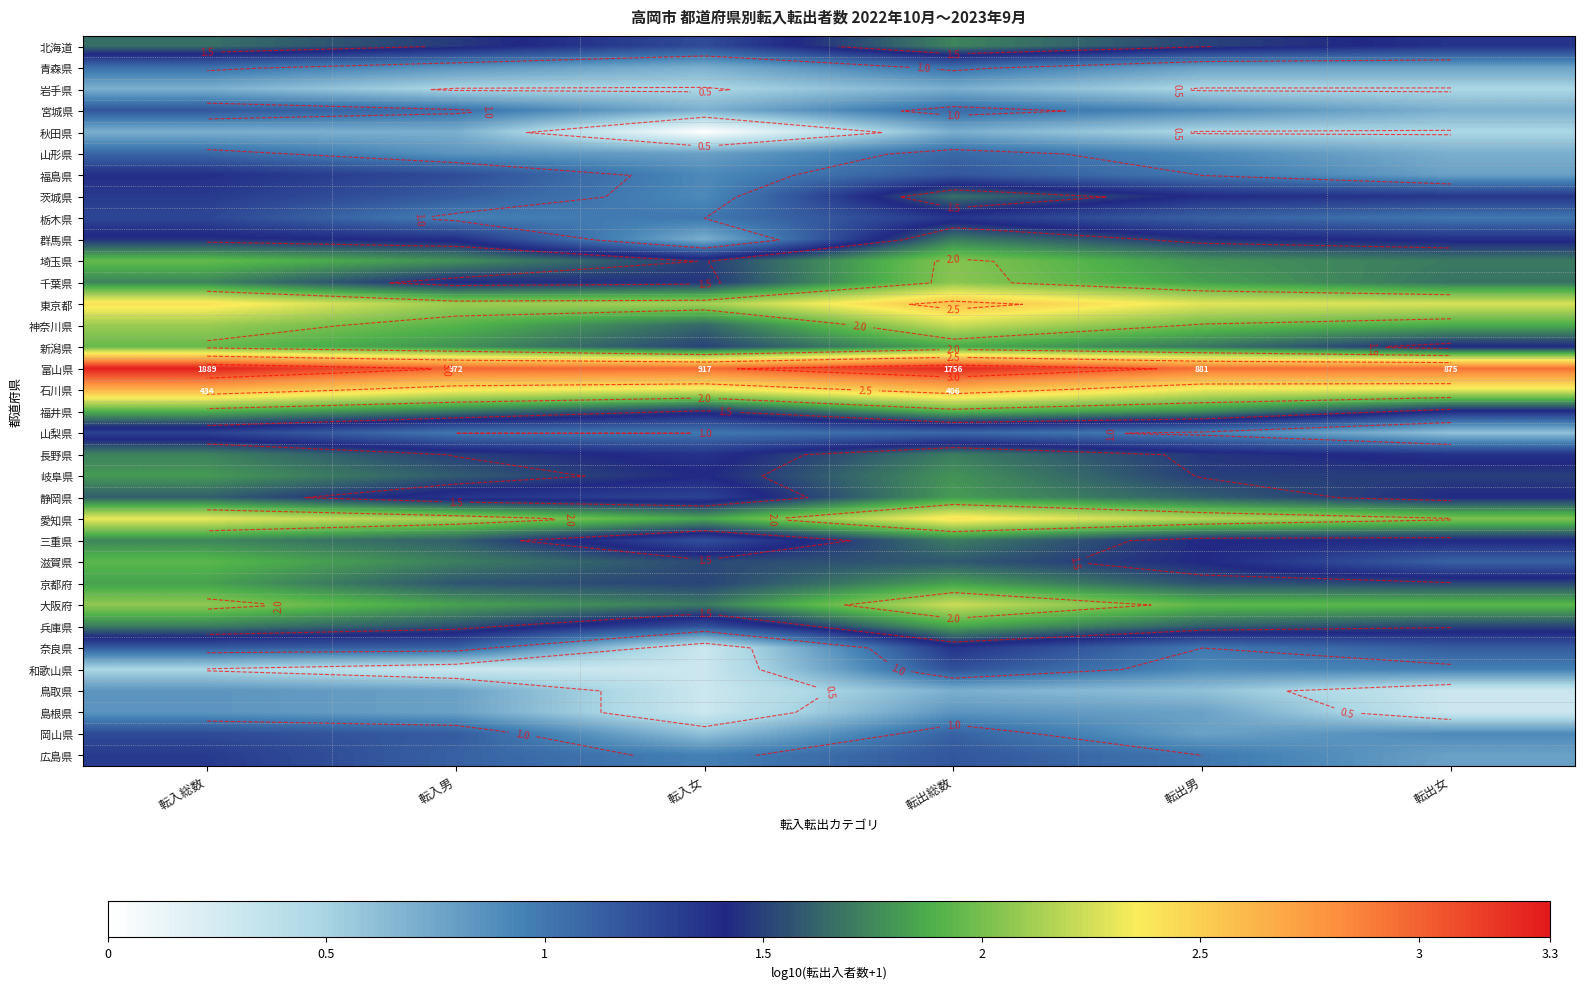

At which label does 岡山県 first exceed 1?

転入総数